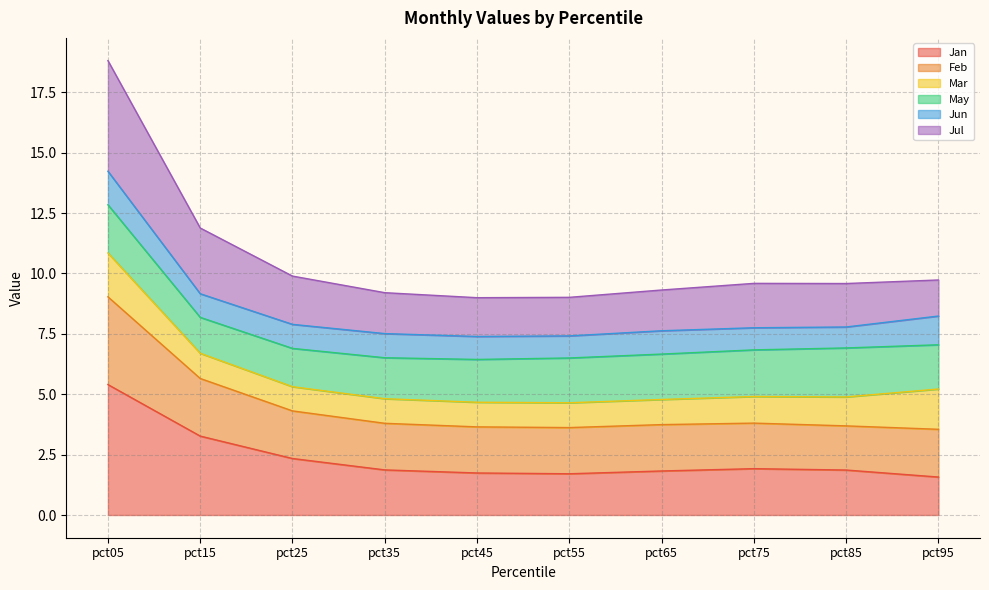

What is the value of the Jan point at the 7th from the left?

1.8